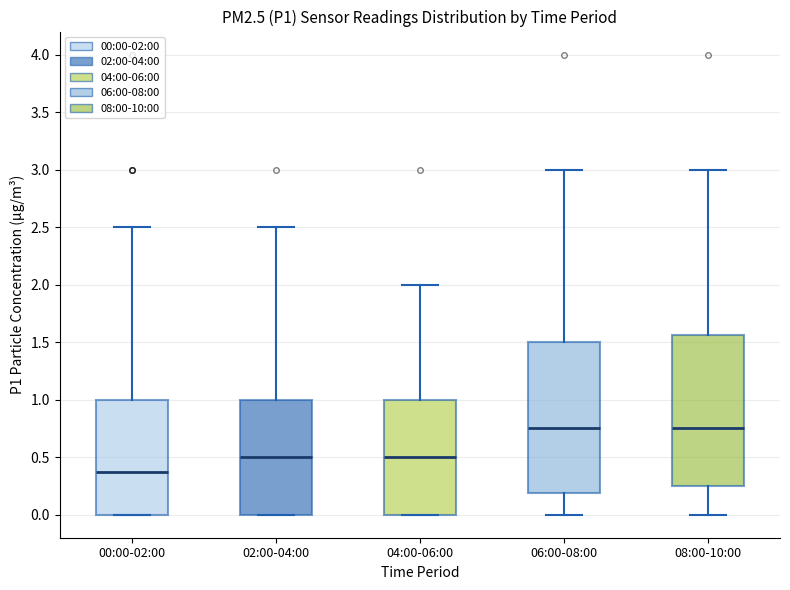

Reading left to right, read every box against the y-axis: the position of its median line, the range the box covers, and the ends of its whiskers. The values are not printed on the chart, so give them approximately, as read against the axis.

00:00-02:00: median 0.40, box 0.00 to 1.00, whiskers 0.00 to 2.50
02:00-04:00: median 0.50, box 0.00 to 1.00, whiskers 0.00 to 2.50
04:00-06:00: median 0.50, box 0.00 to 1.00, whiskers 0.00 to 2.00
06:00-08:00: median 0.75, box 0.20 to 1.50, whiskers 0.00 to 3.00
08:00-10:00: median 0.75, box 0.25 to 1.55, whiskers 0.00 to 3.00